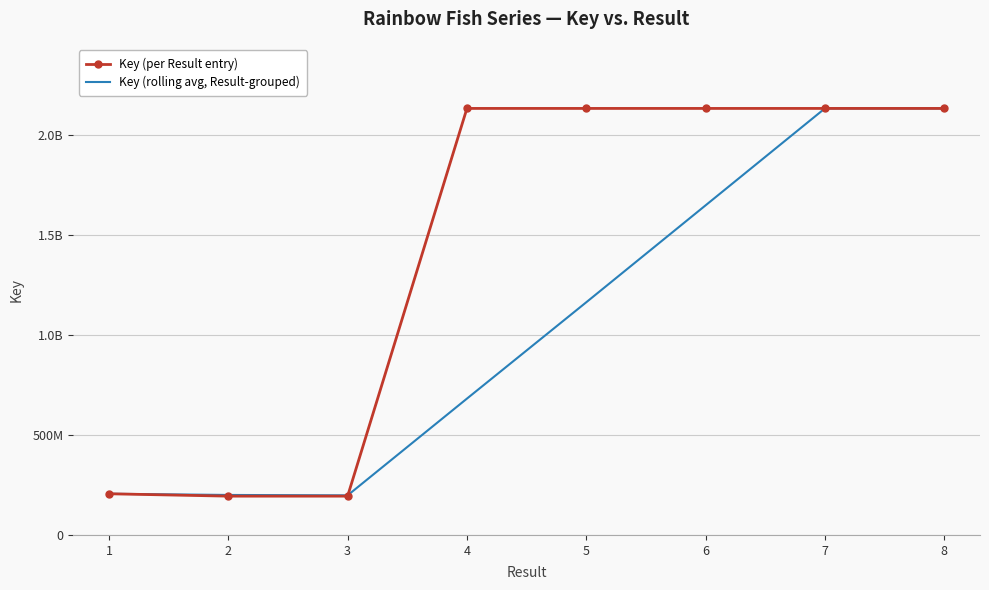

What is the difference between the Key (rolling avg, Result-grouped) values at 5 and 2?

962386675